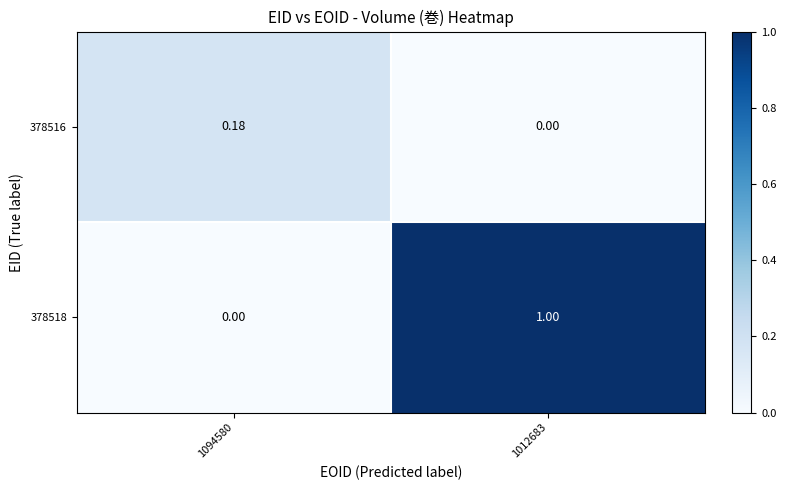

Is the value of 378516 at 1094580 greater than the value of 378518 at 1012683?

No